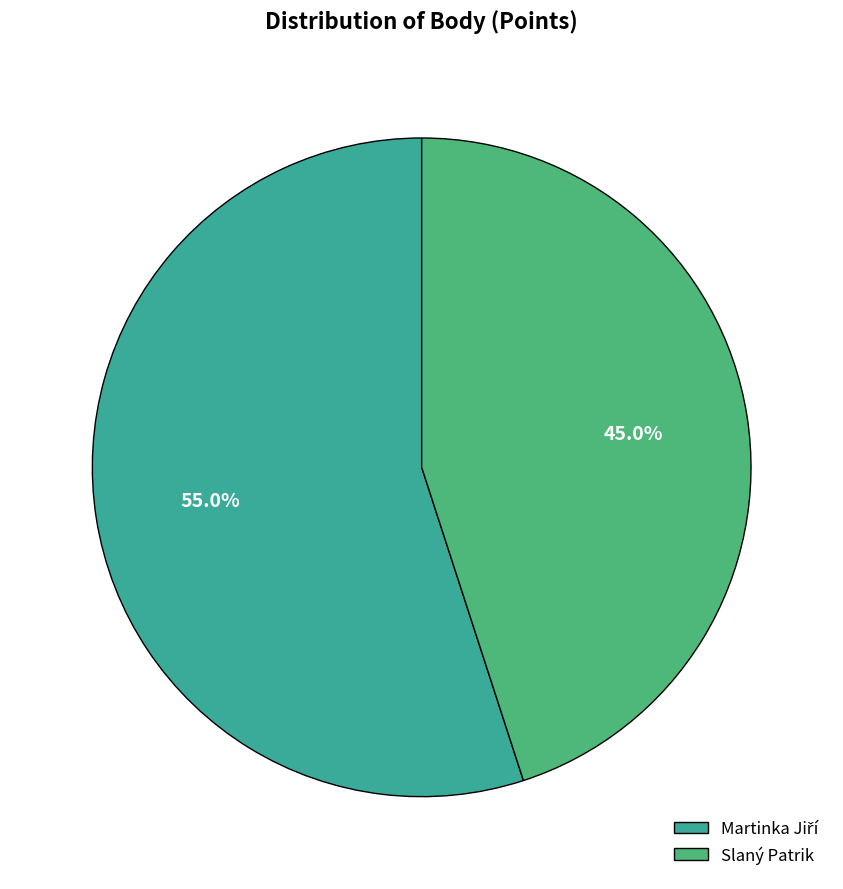

Between Martinka Jiří and Slaný Patrik, which is larger?

Martinka Jiří